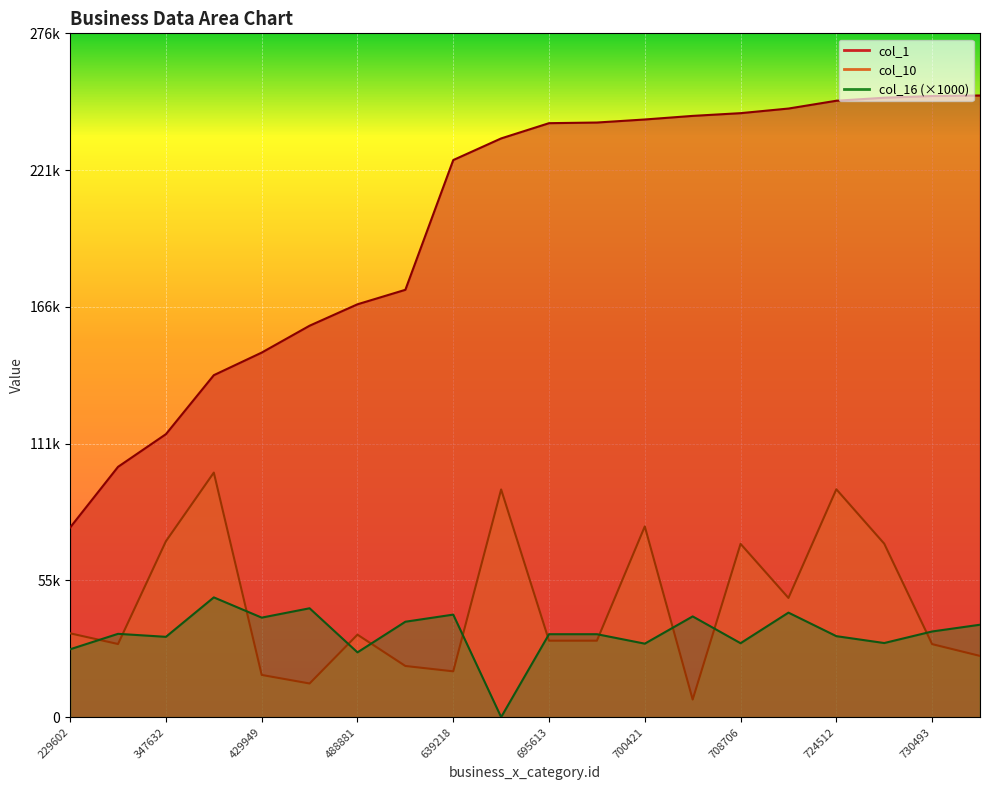

How many distinct data groups are displayed?

3